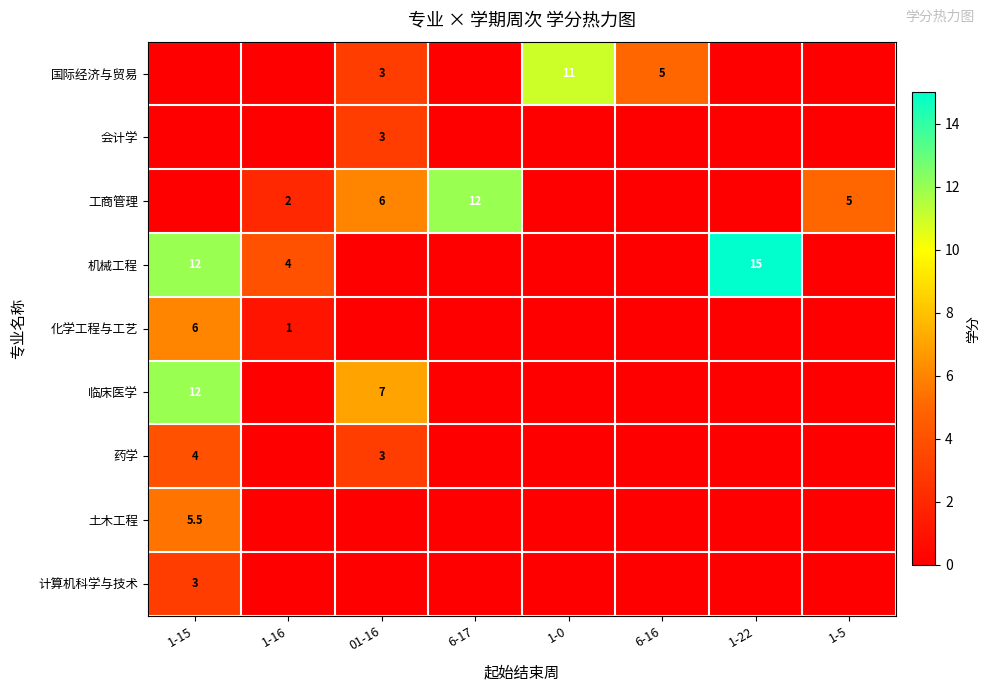

The 会计学 series shows 3.0 at 01-16. True or false?

True